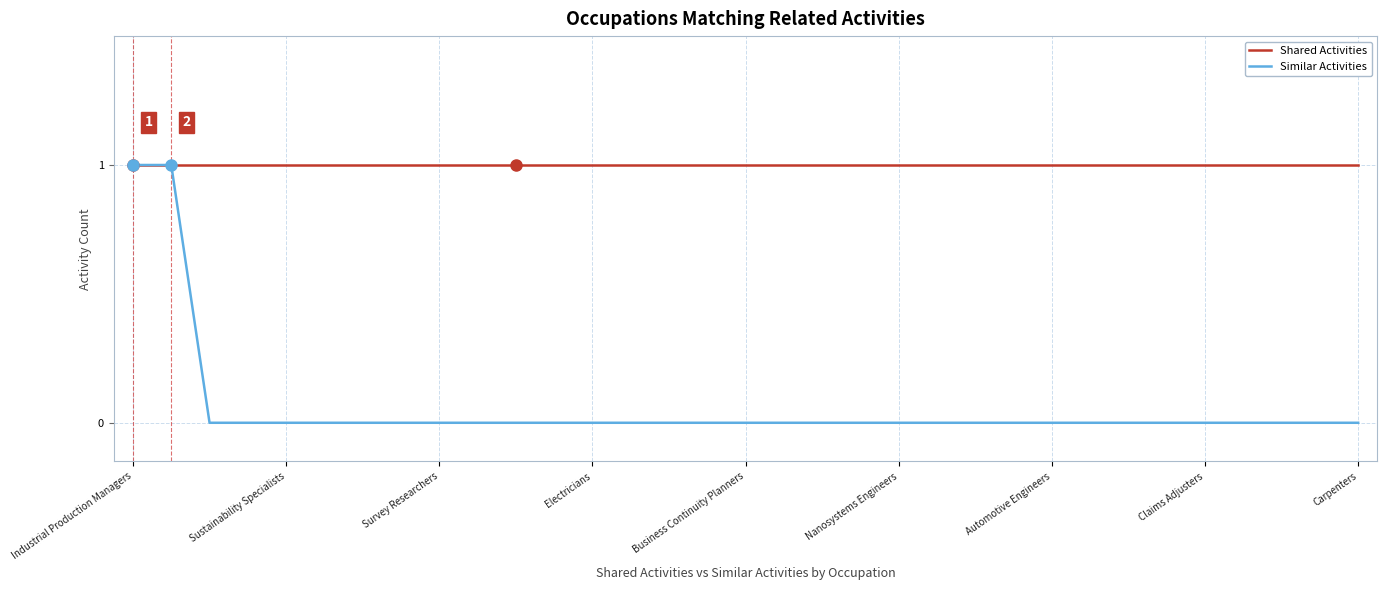

Reading left to right, list all the values displayed in this chart.

Shared Activities: 1	1	1	1	1	1	1	1	1	1	1	1	1	1	1	1	1	1	1	1	1	1	1	1	1	1	1	1	1	1	1	1	1
Similar Activities: 1	1	0	0	0	0	0	0	0	0	0	0	0	0	0	0	0	0	0	0	0	0	0	0	0	0	0	0	0	0	0	0	0